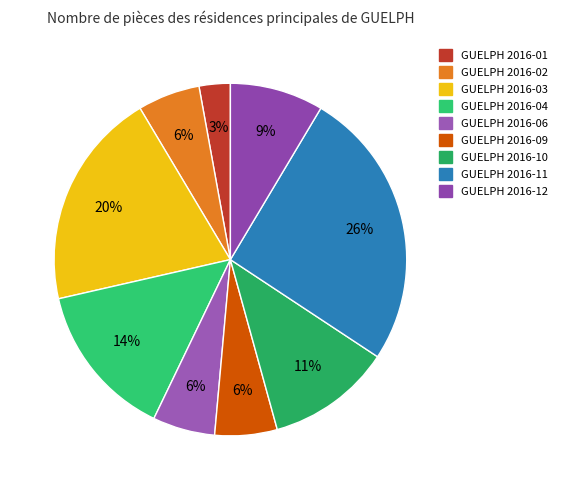

How many slices are in this pie chart?

9